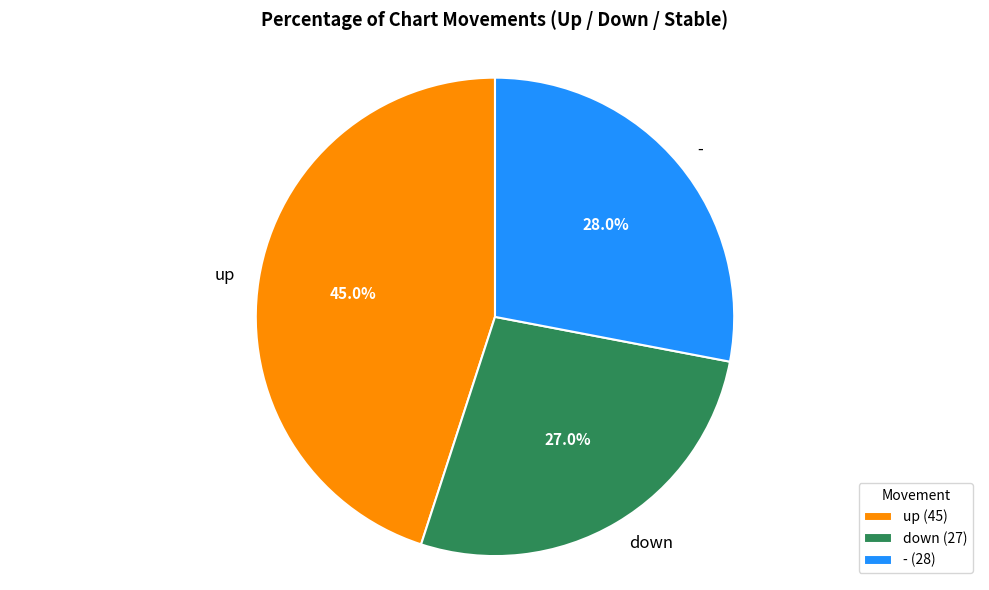

How many segments does this pie chart have?

3